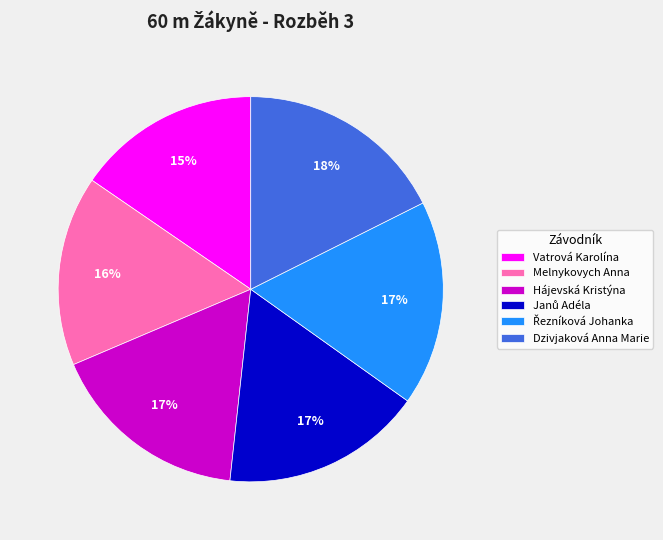

Which category has the smallest portion of the pie?

Vatrová Karolína